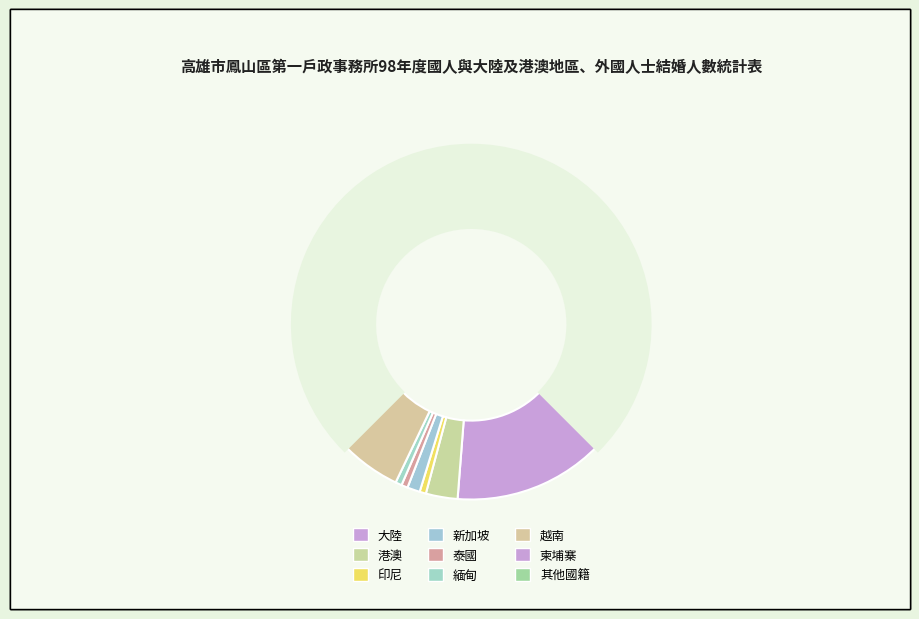

Does 柬埔寨 represent more than half of the total?

No